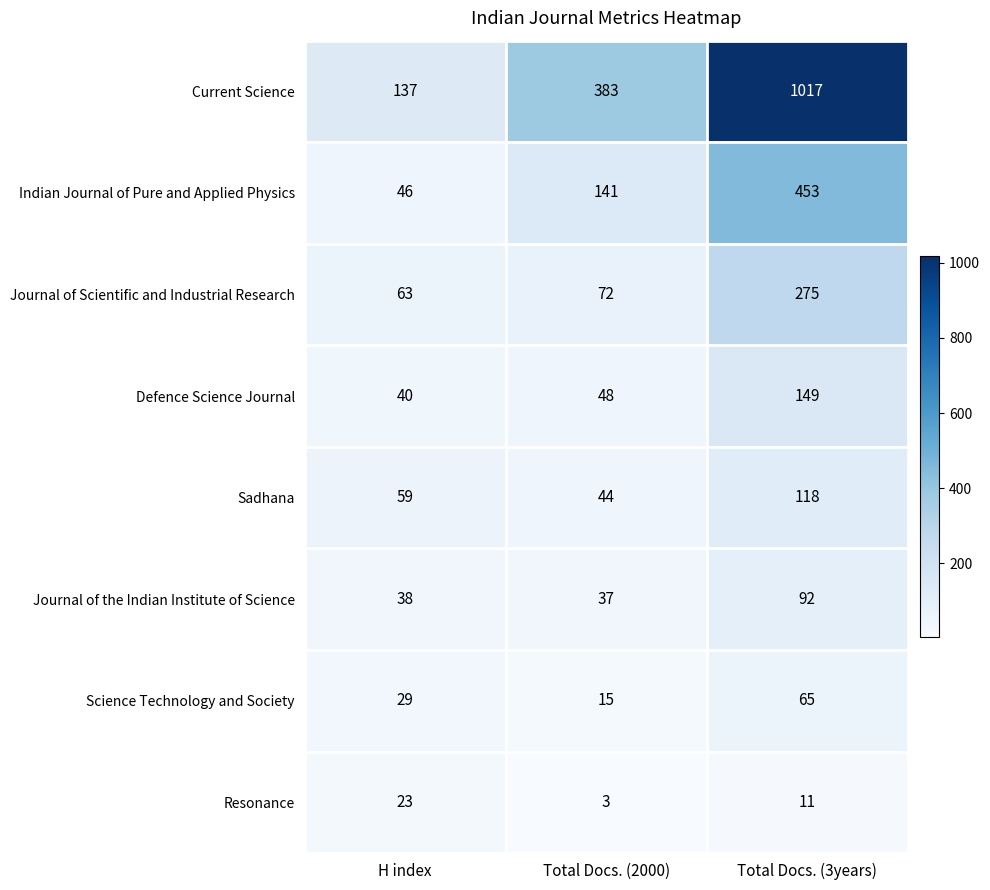

What is the minimum value shown in the chart?

3